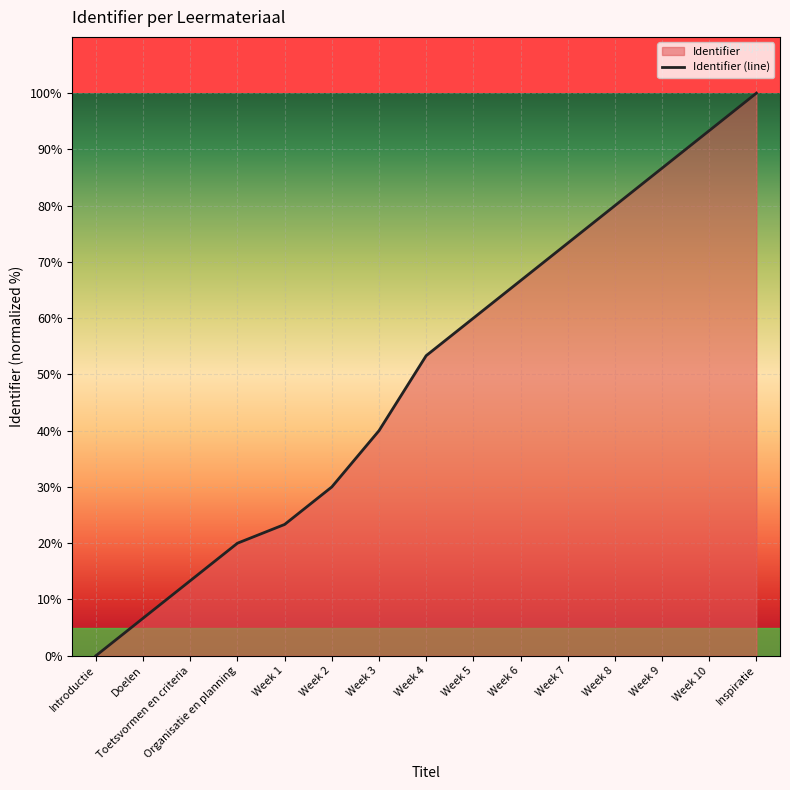

Which category has the lowest value across all series?

Introductie